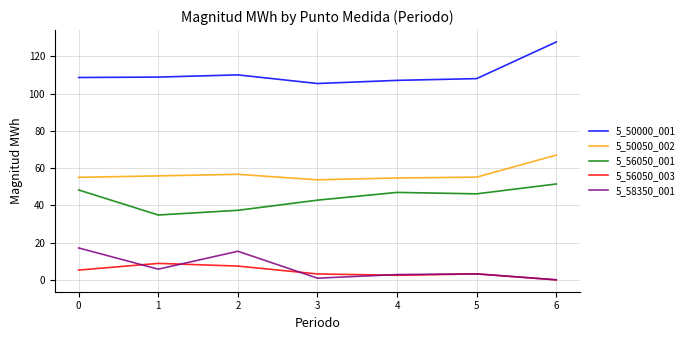

The value of 5_56050_001 at 6 is 82.2. True or false?

False